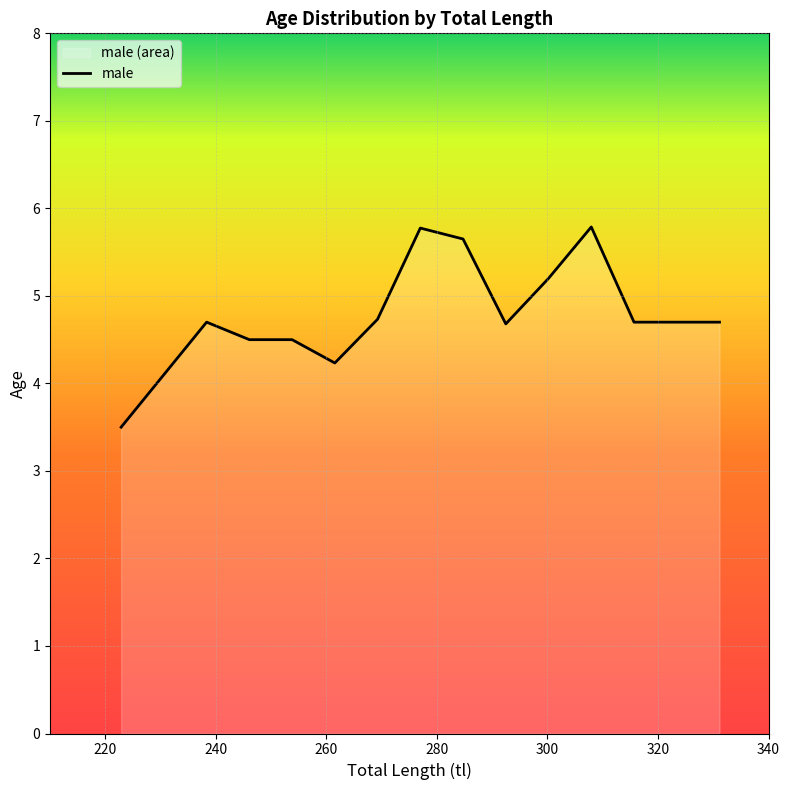

What is the maximum value shown in the chart?

5.8